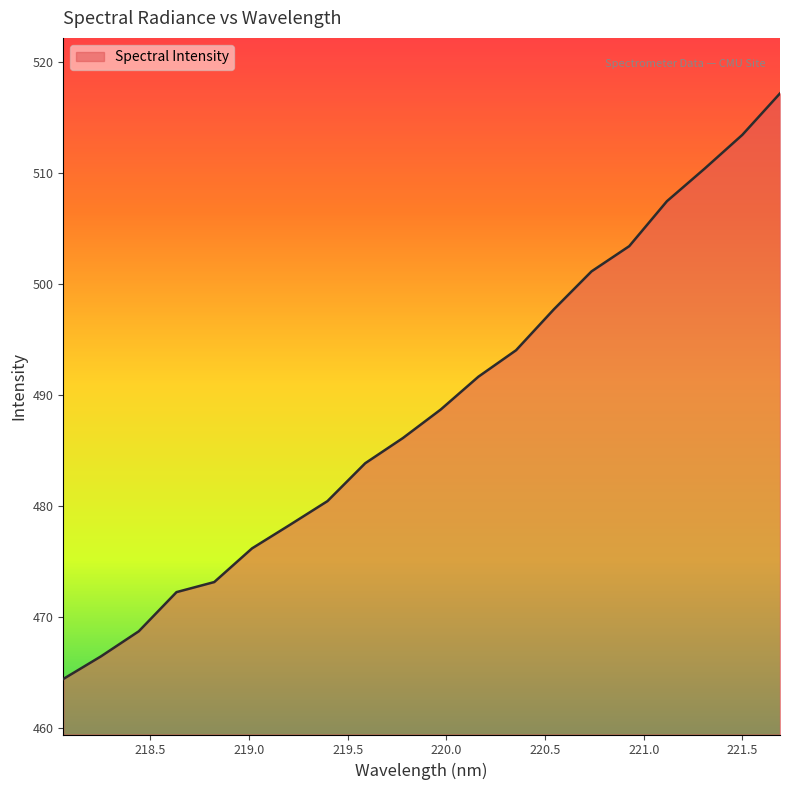

What is the greatest value displayed?

517.2